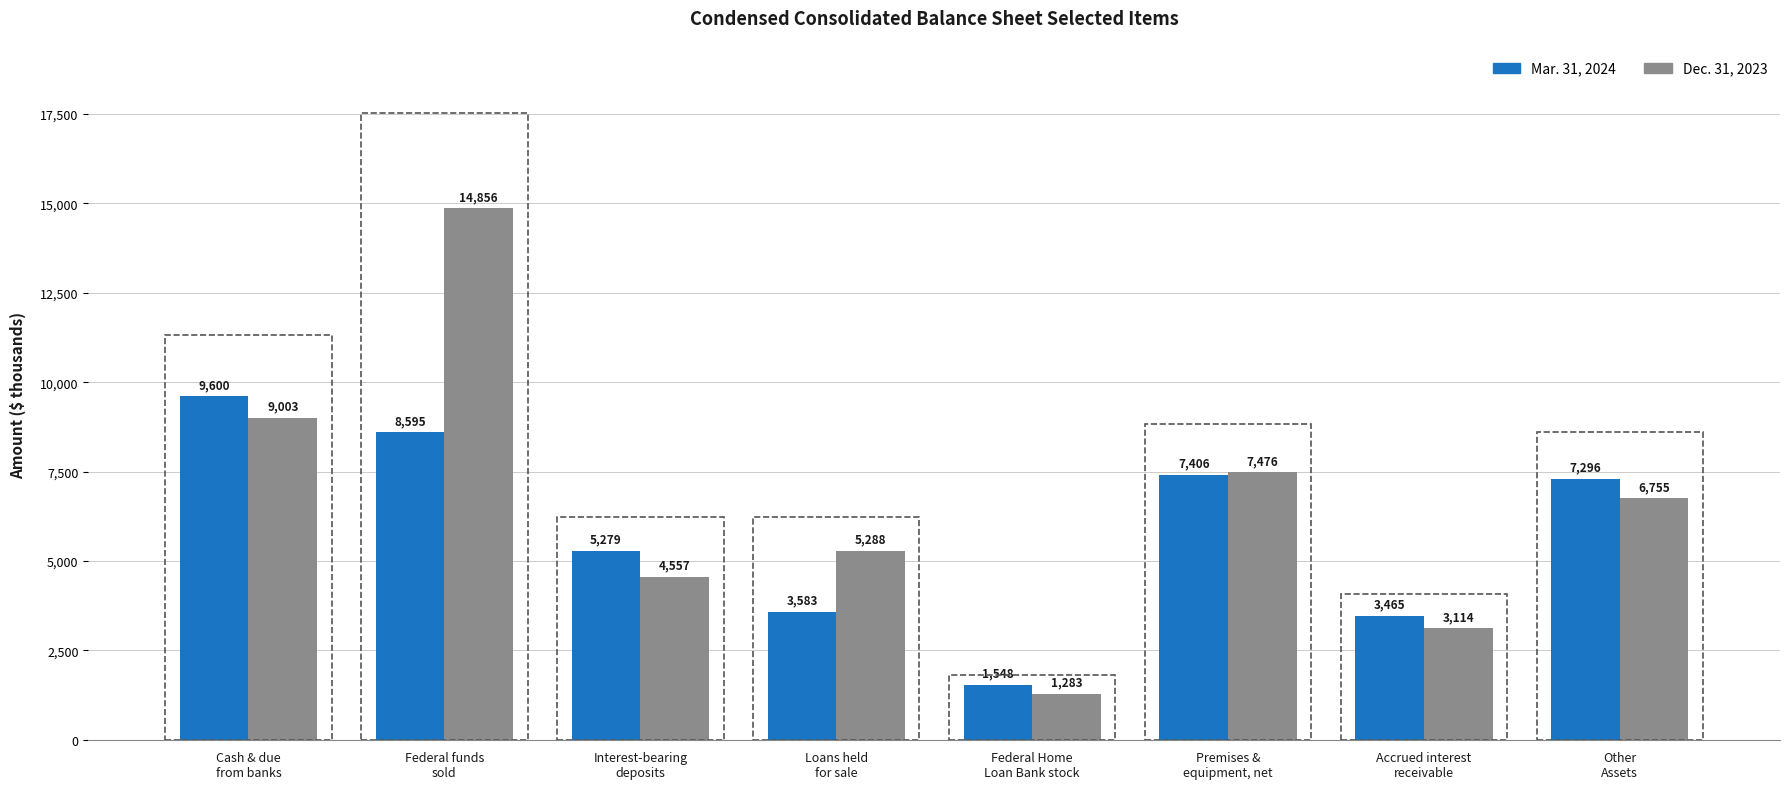

What are all the series names shown in the legend?

Mar. 31, 2024, Dec. 31, 2023